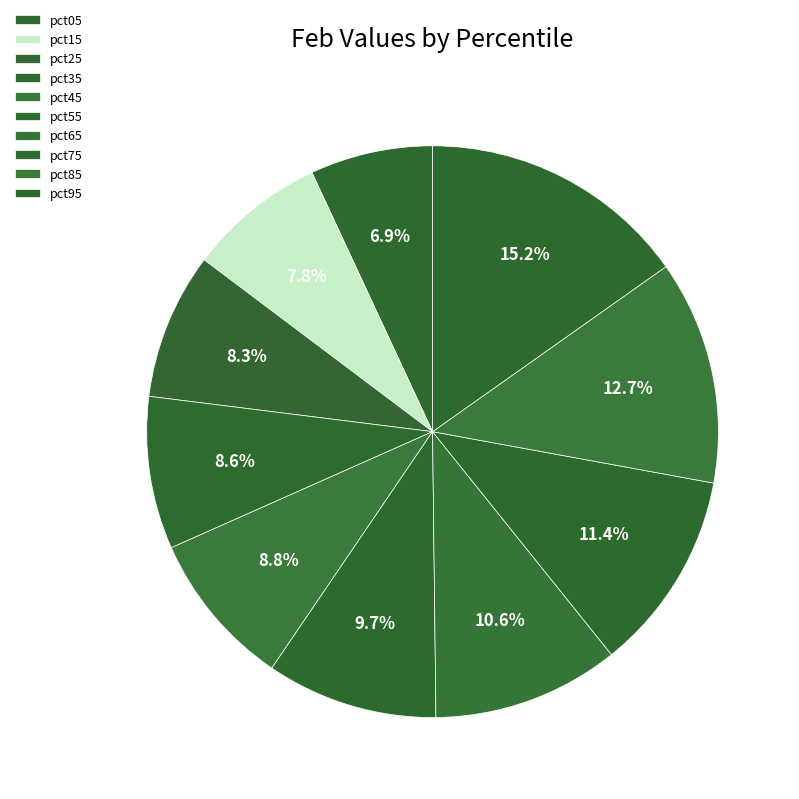

What percentage do pct65 and pct75 together represent?

21.9%